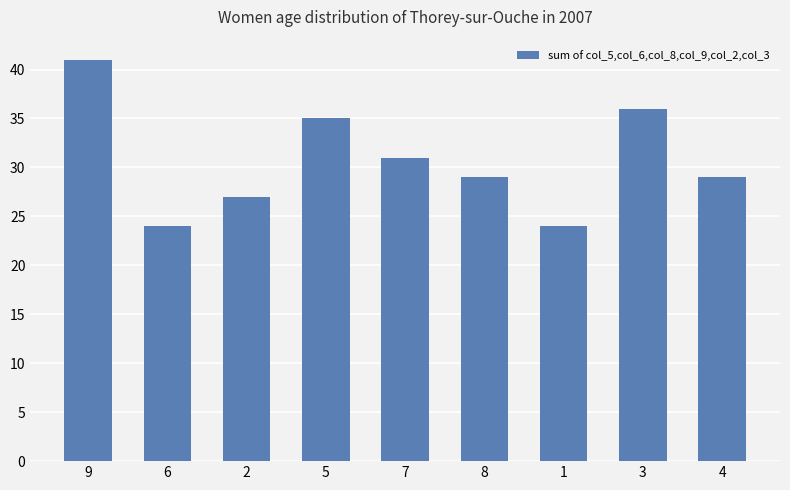

What is the sum of the values at 8 and 2?

56